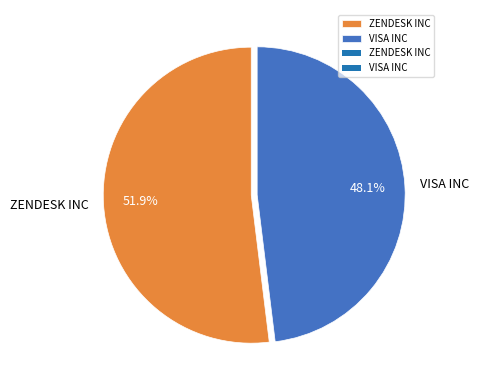

Does VISA INC represent more than half of the total?

No